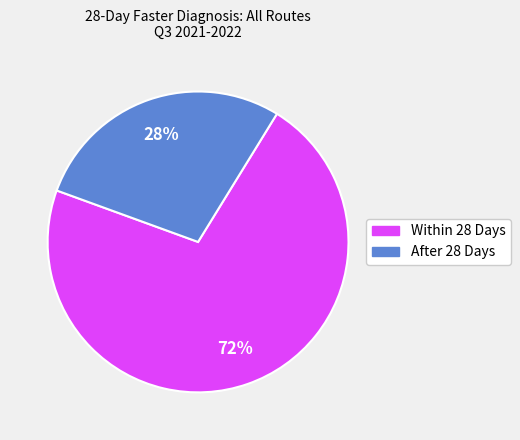

How many segments does this pie chart have?

2